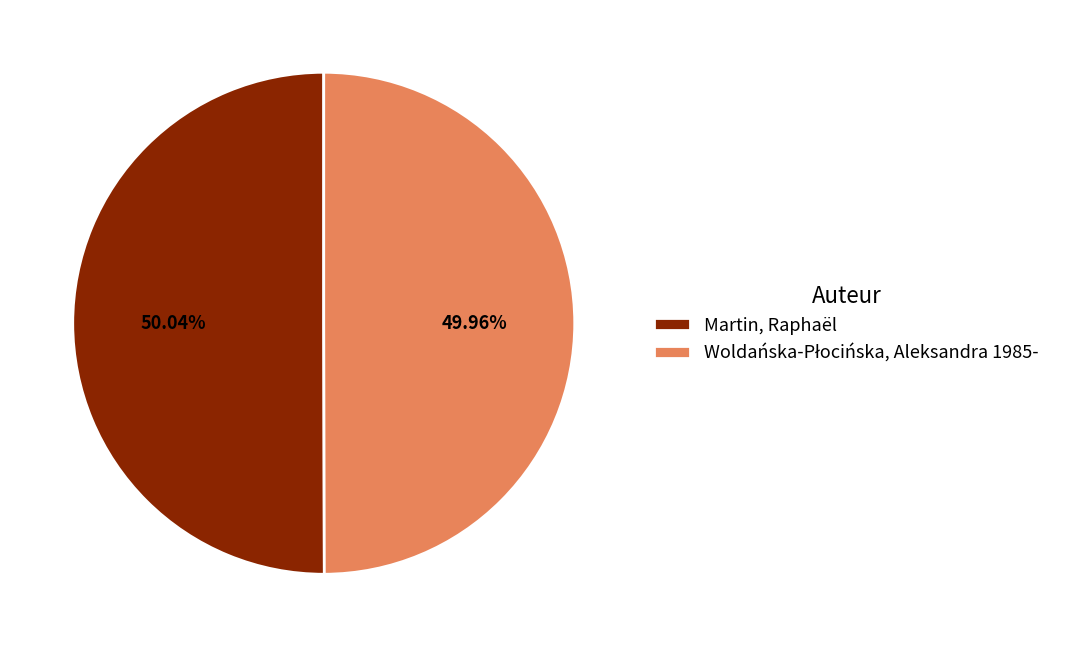

What percentage is the Martin, Raphaël slice, to the nearest percent?

50%